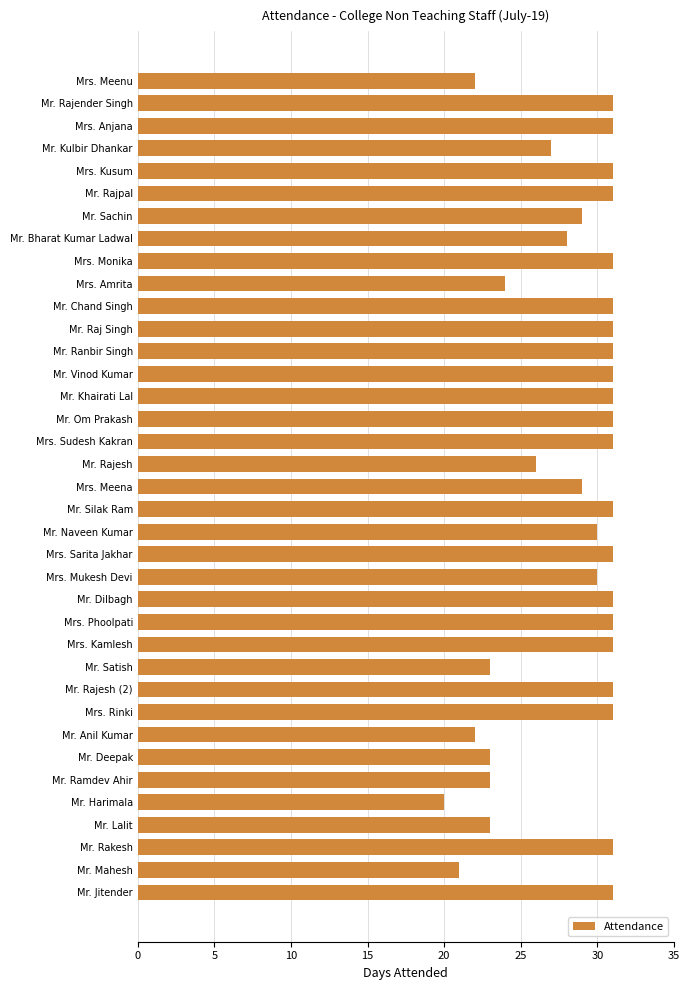

Between Mr. Chand Singh and Mr. Bharat Kumar Ladwal, which is larger?

Mr. Chand Singh